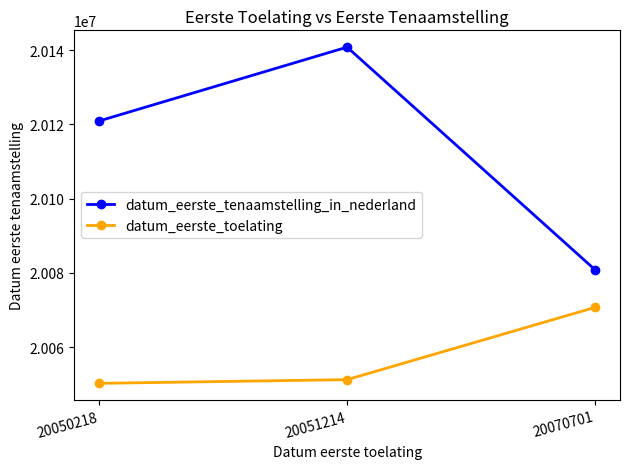

Count the number of data series in this chart.

2